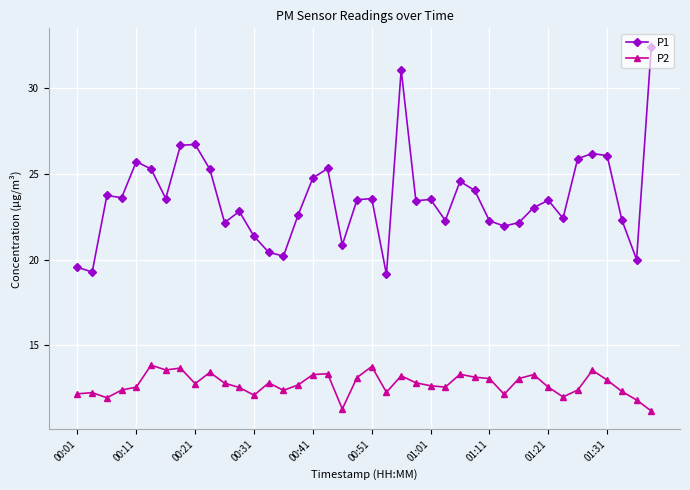

What is the difference between the maximum and minimum values in the P2 series?

2.7